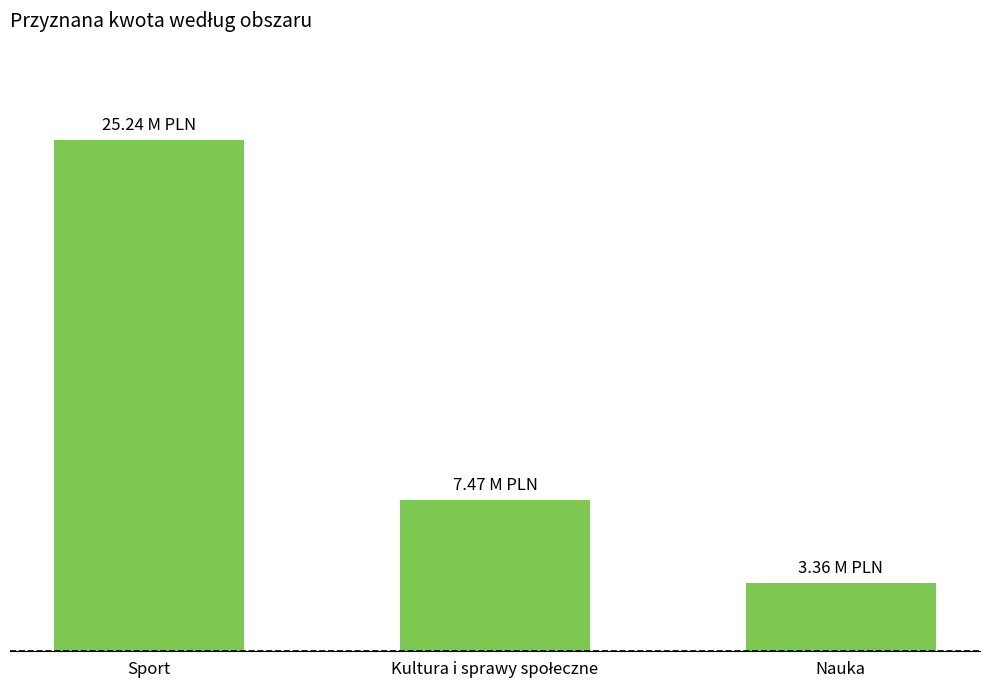

Rank the categories by value from lowest to highest.

Nauka, Kultura i sprawy społeczne, Sport